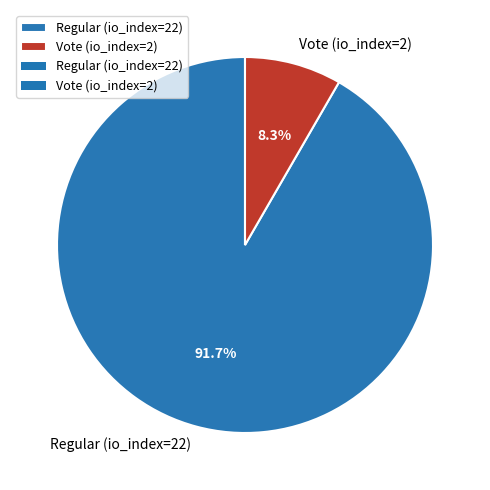

Which slice is the smallest?

Vote (io_index=2)